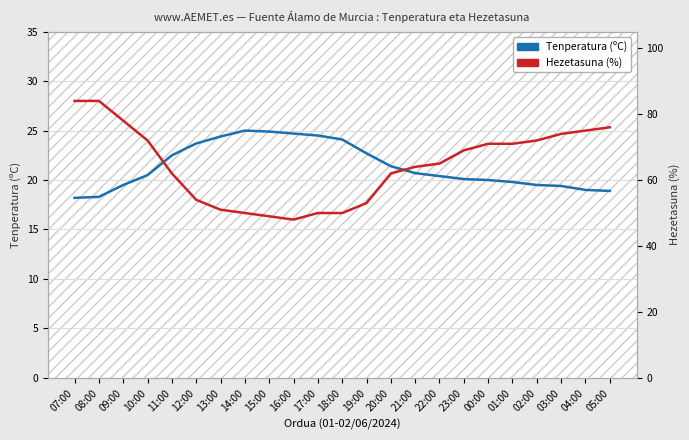

What is the label of the 8th point from the right?

22:00